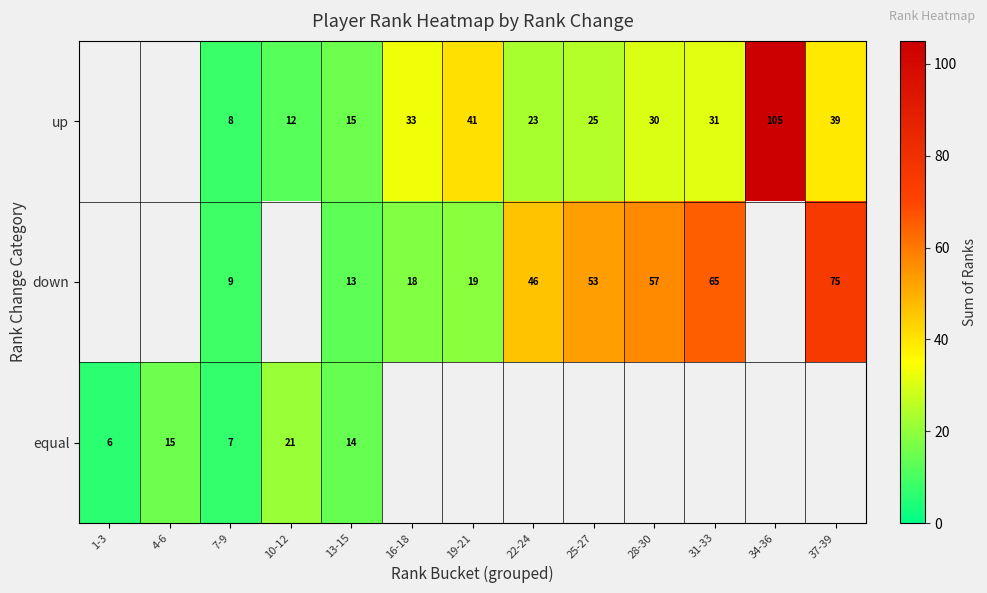

Is the value of up at 16-18 greater than the value of down at 19-21?

Yes